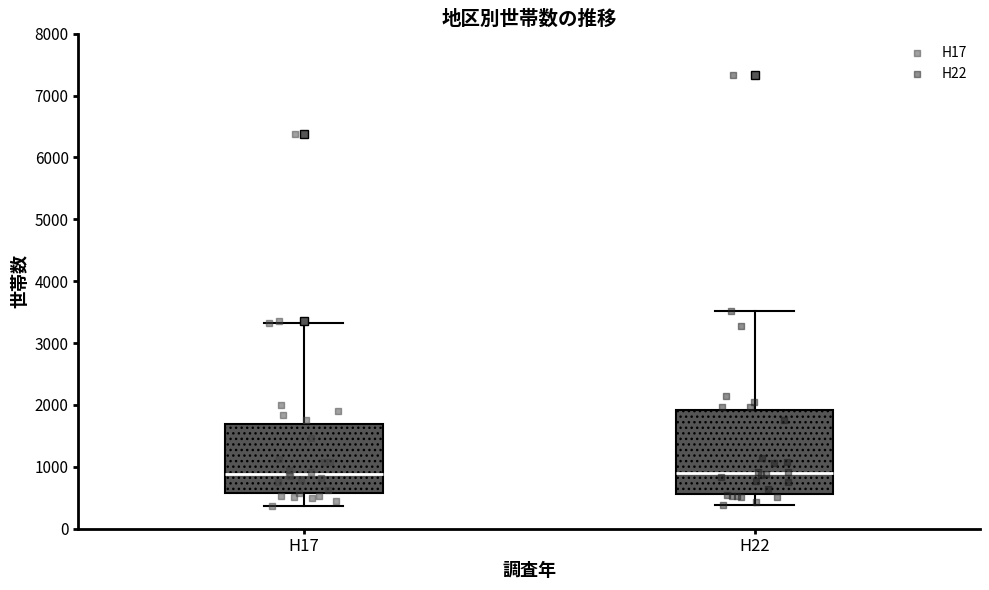

Where does the upper whisker of the box for H22 end on the y-axis? The values are not printed on the chart, so give them approximately, as read against the axis.

3500